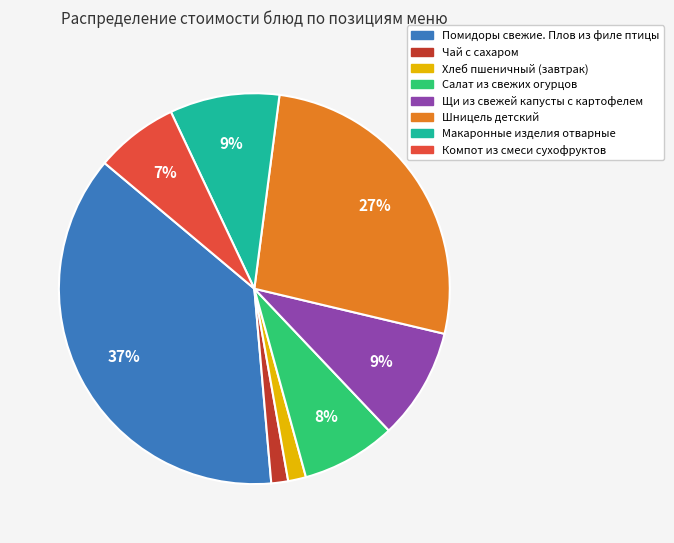

Is there any slice that represents more than half of the pie?

No